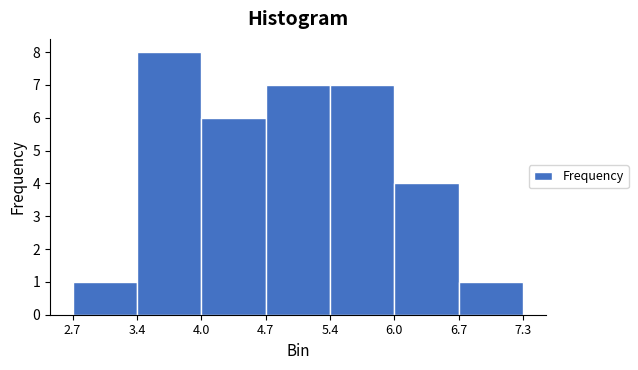

Reading left to right, list every bar in this chart as the range it spans on the x-axis followed by its height. The values are not printed on the chart, so give them approximately, as read against the axis.

2.7 to 3.4: 1
3.4 to 4.0: 8
4.0 to 4.7: 6
4.7 to 5.4: 7
5.4 to 6.0: 7
6.0 to 6.7: 4
6.7 to 7.3: 1